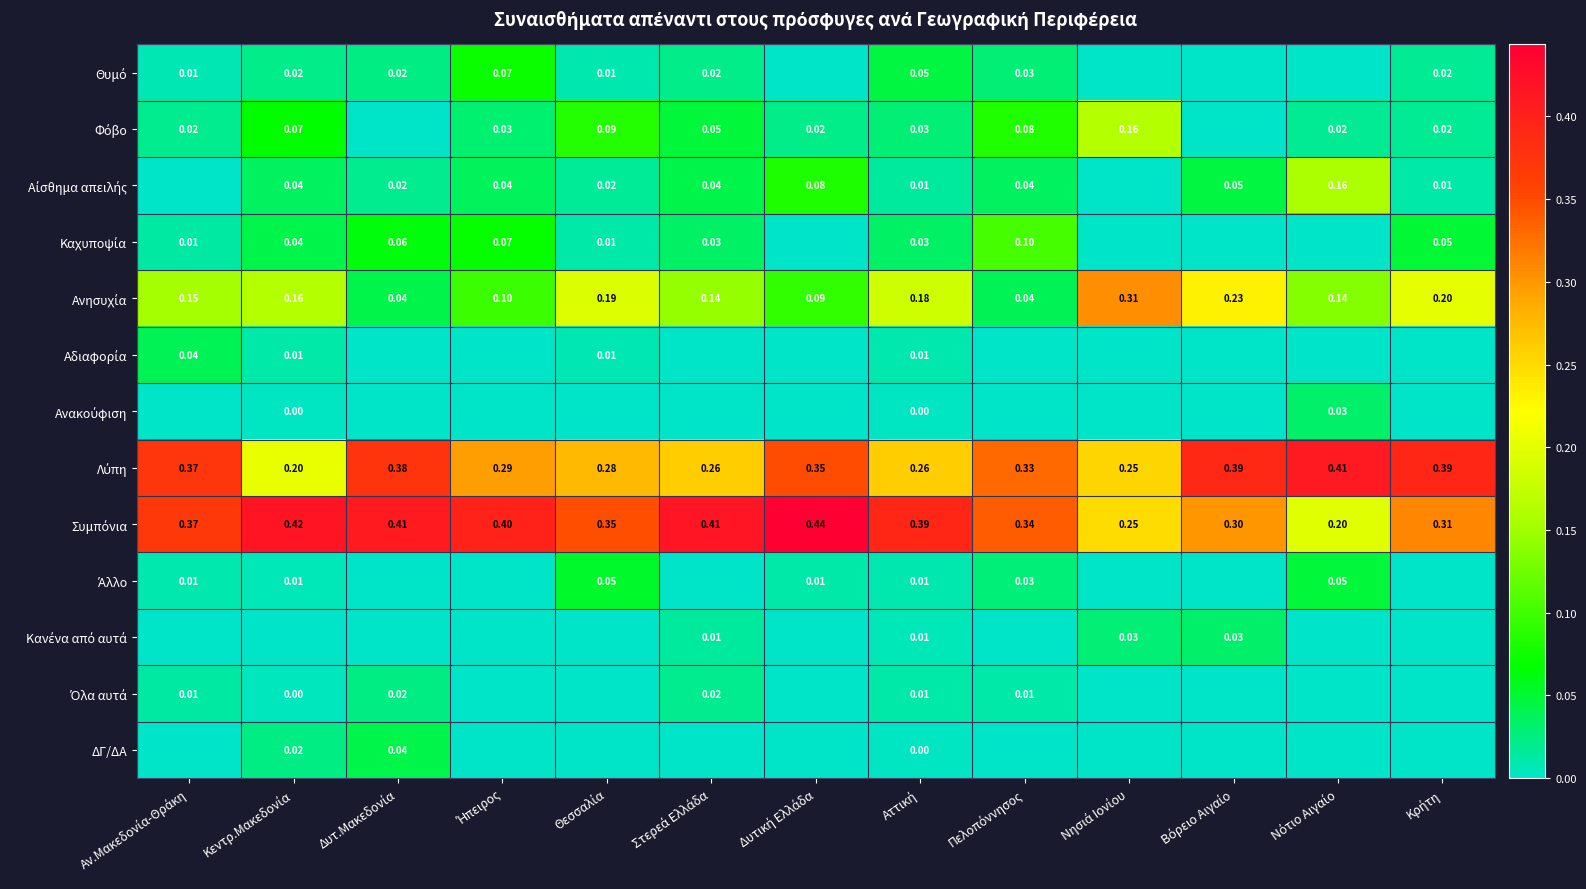

How many values in the Αίσθημα απειλής series exceed 0?

11